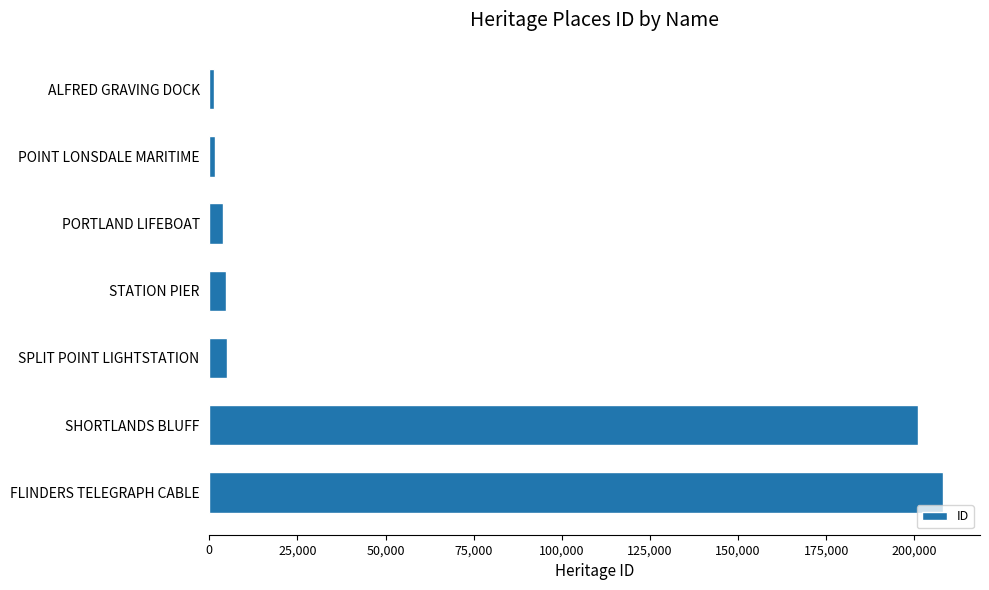

What is the difference between the maximum and minimum values?

206977